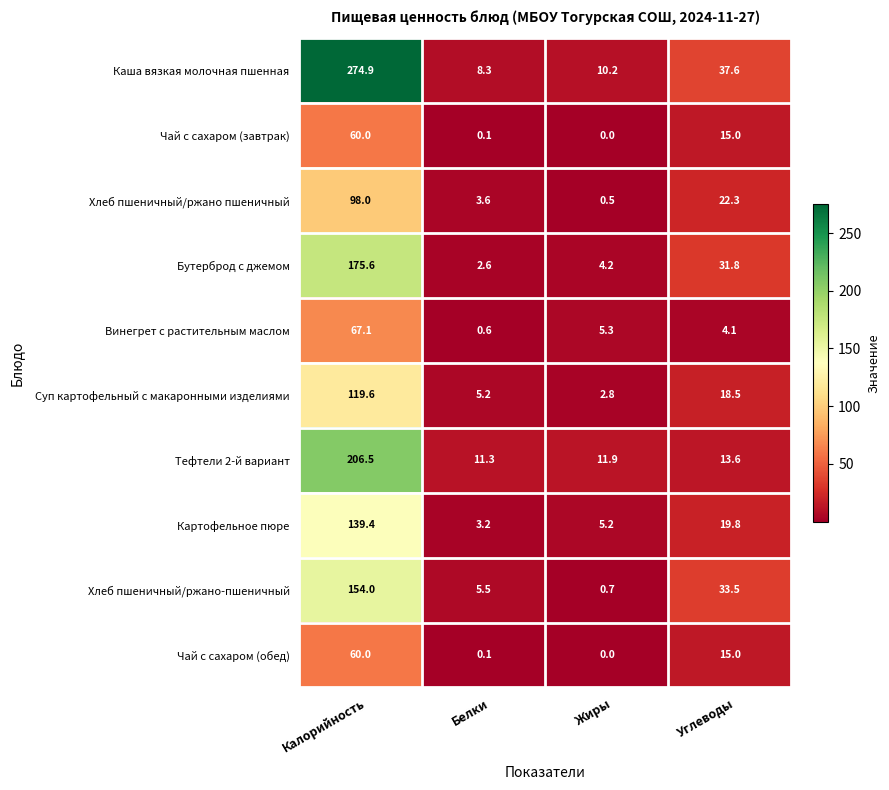

The value of Винегрет с растительным маслом at Белки is 0.6. True or false?

True